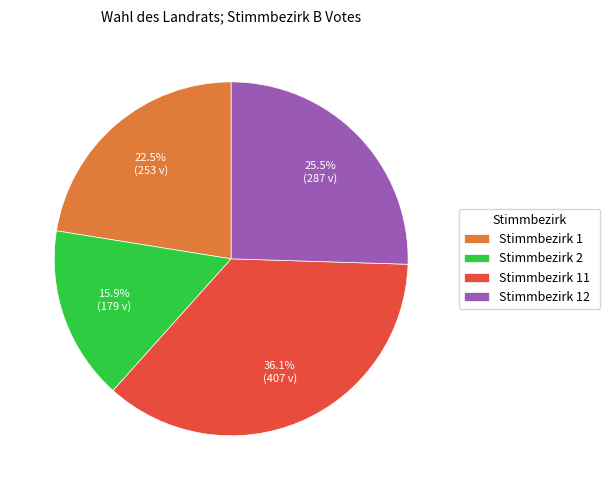

Count the number of slices in the pie.

4